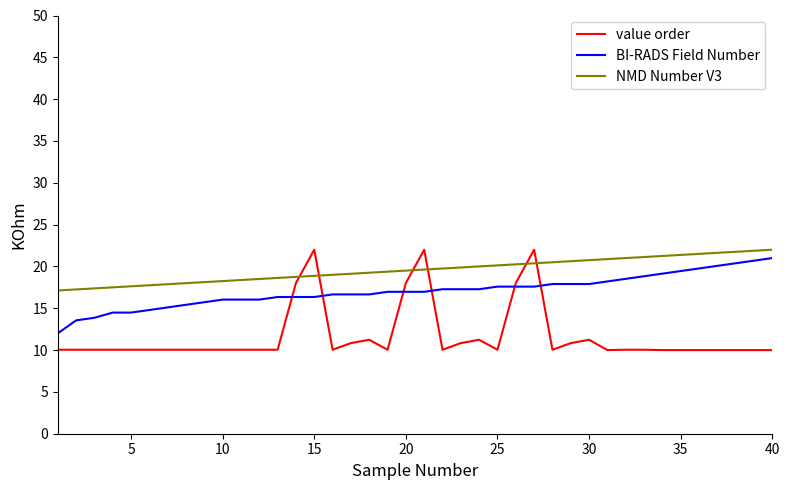

How many lines are shown in the chart?

3